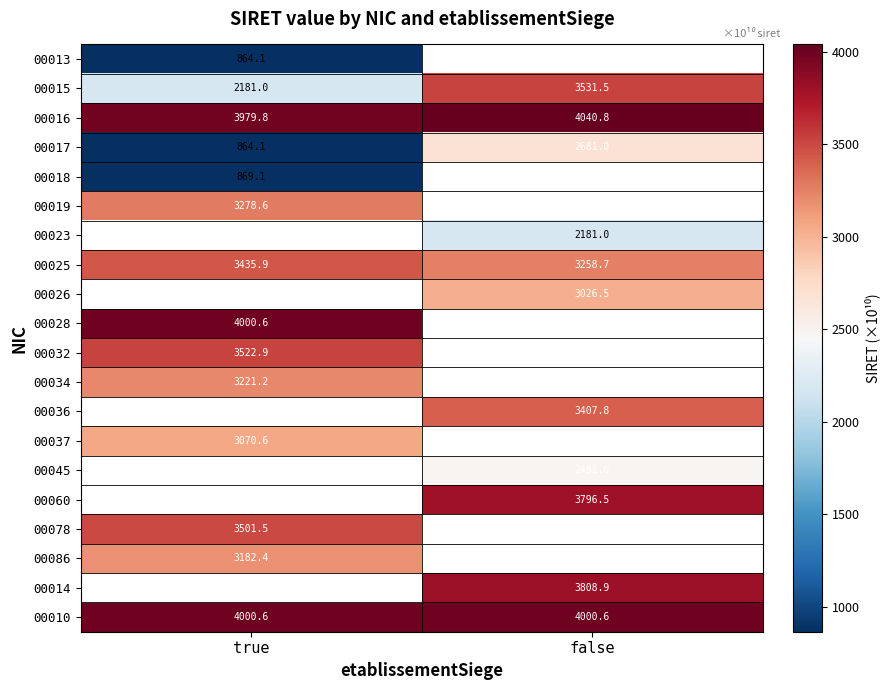

At how many categories does at least one series exceed 1019?

2